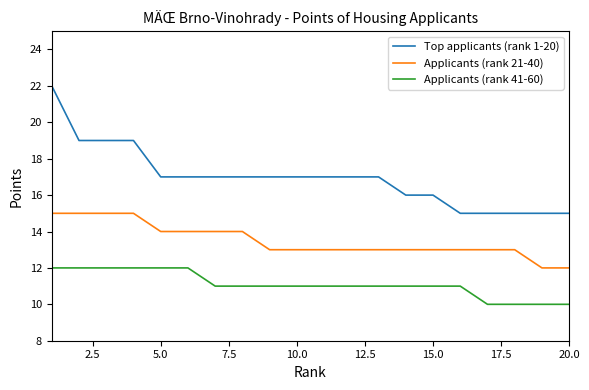

Does the chart display data point markers on the line(s)?

No